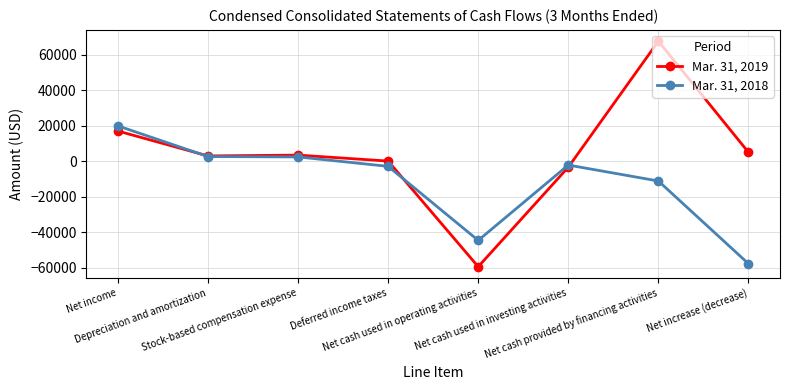

True or false: Mar. 31, 2018 has a value of -18014 at Net cash provided by financing activities.

False